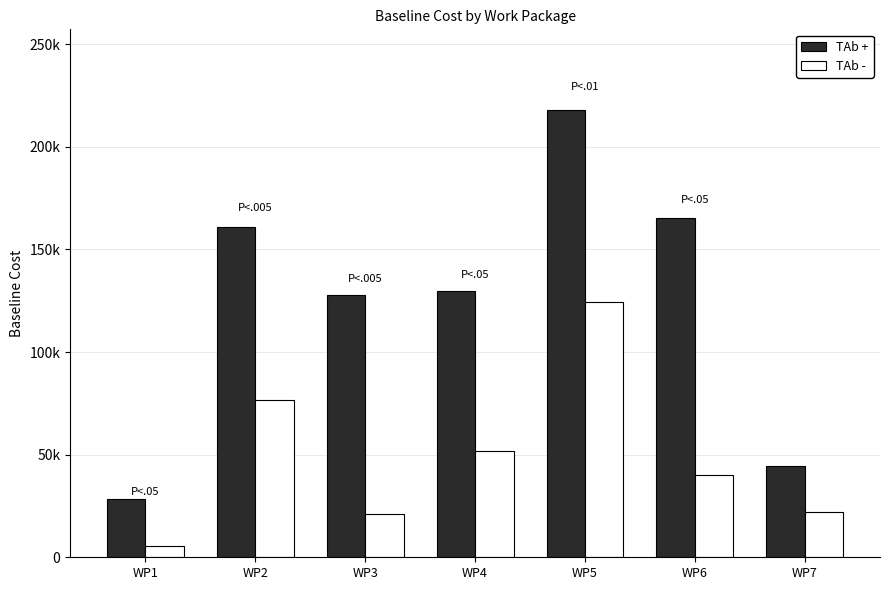

Does the chart contain any negative values?

No